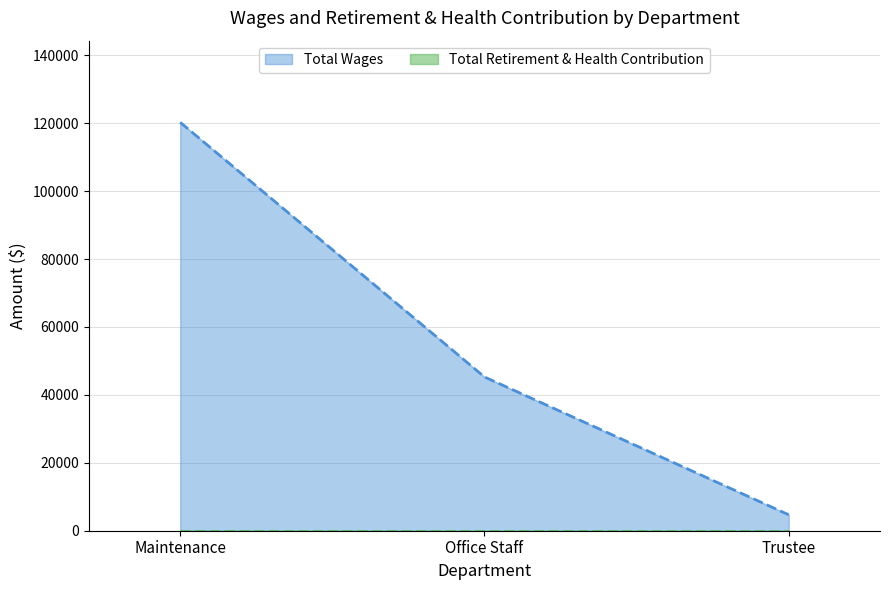

How many series are shown in this chart?

2